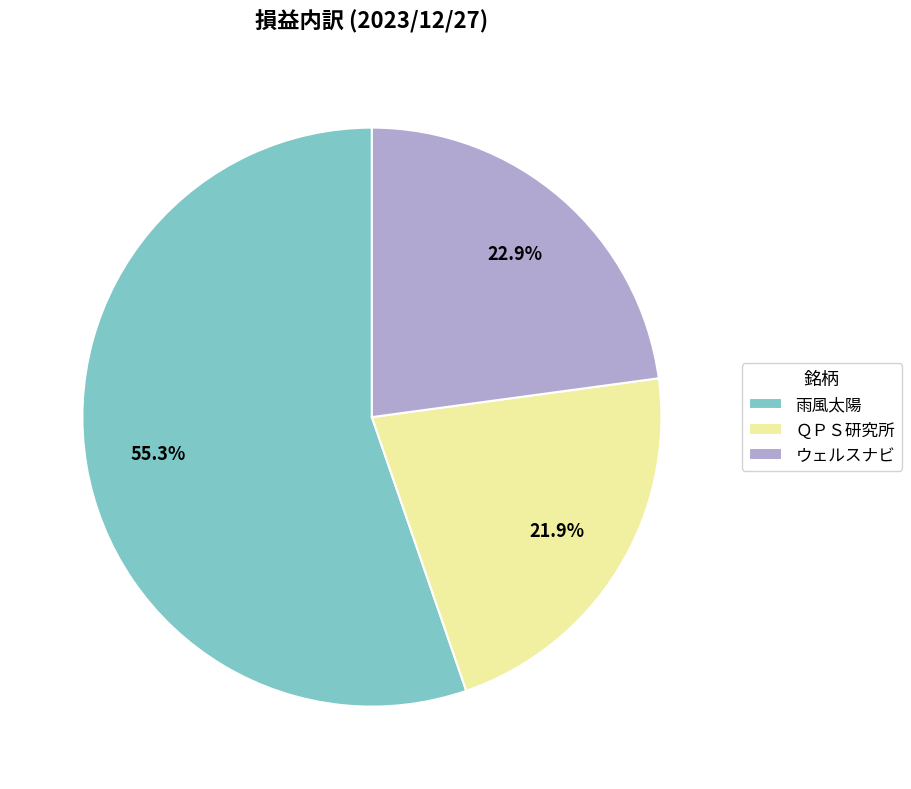

Count the number of slices in the pie.

3